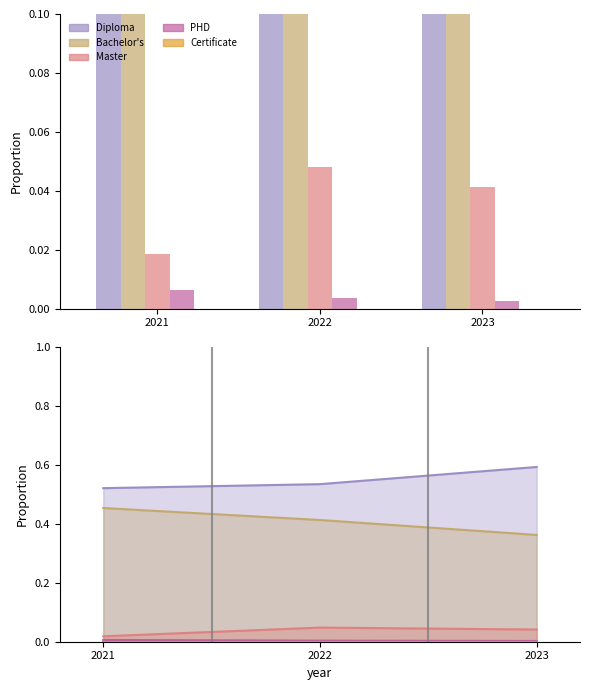

At which label is Bachelor's closest to 0?

2023